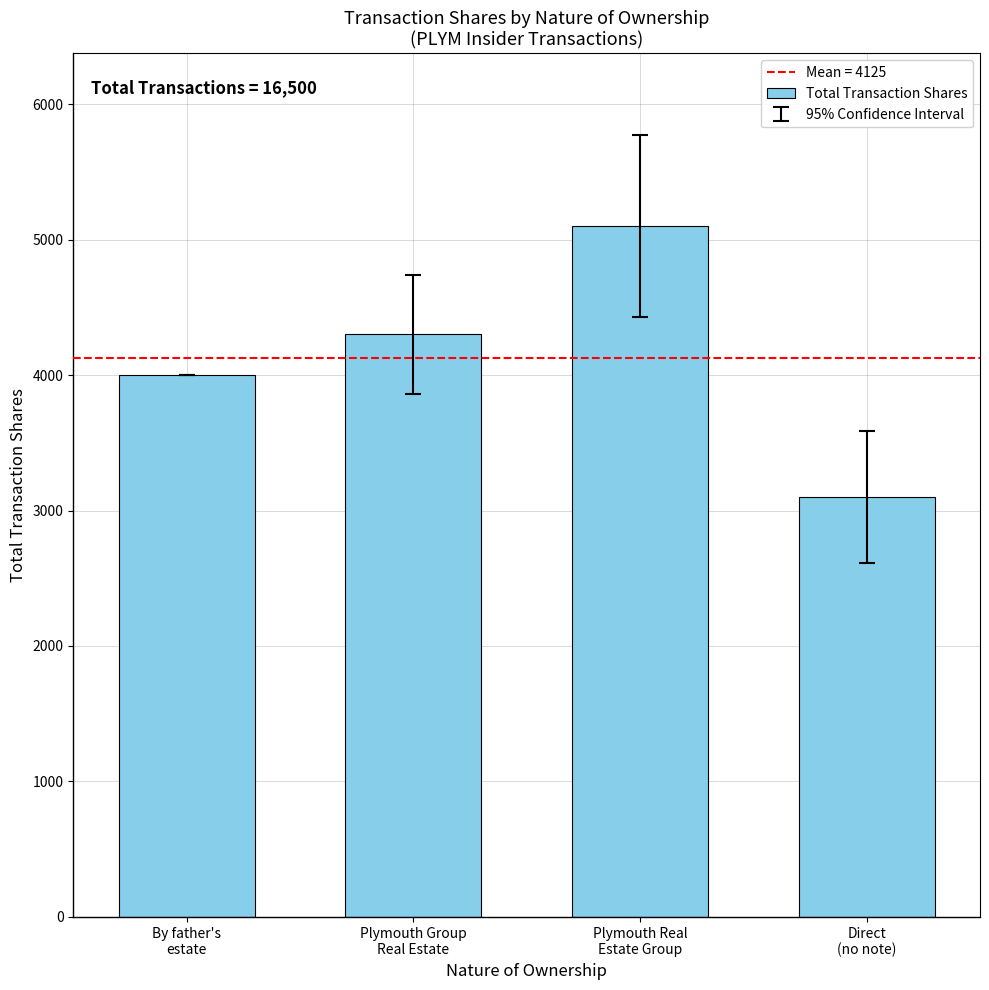

What is the value of the 4th bar from the left?

3100